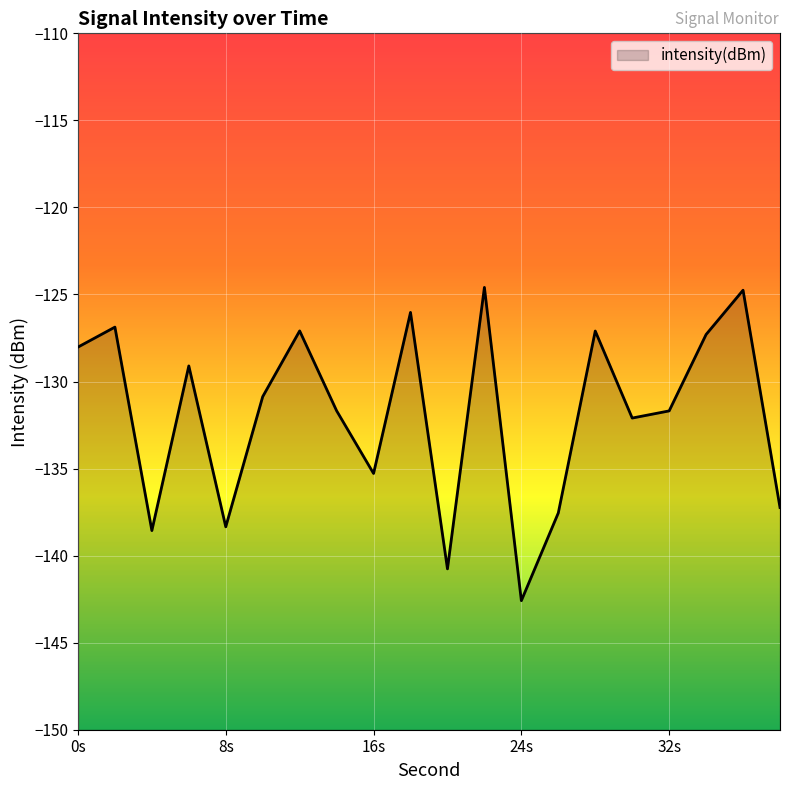

What is the difference between the values at 6 and 16?

6.2